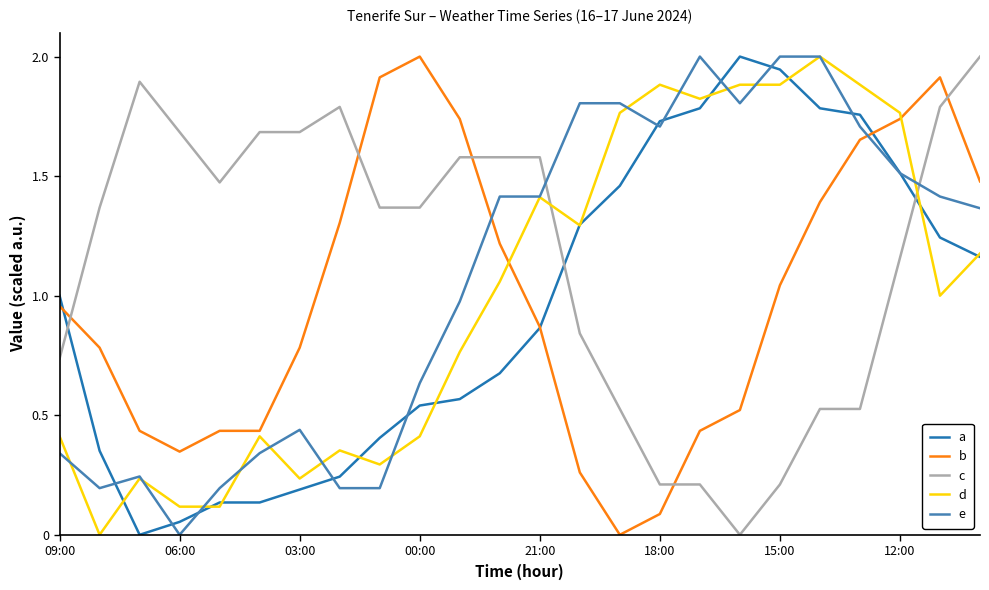

What is the maximum value shown in the chart?

2.0